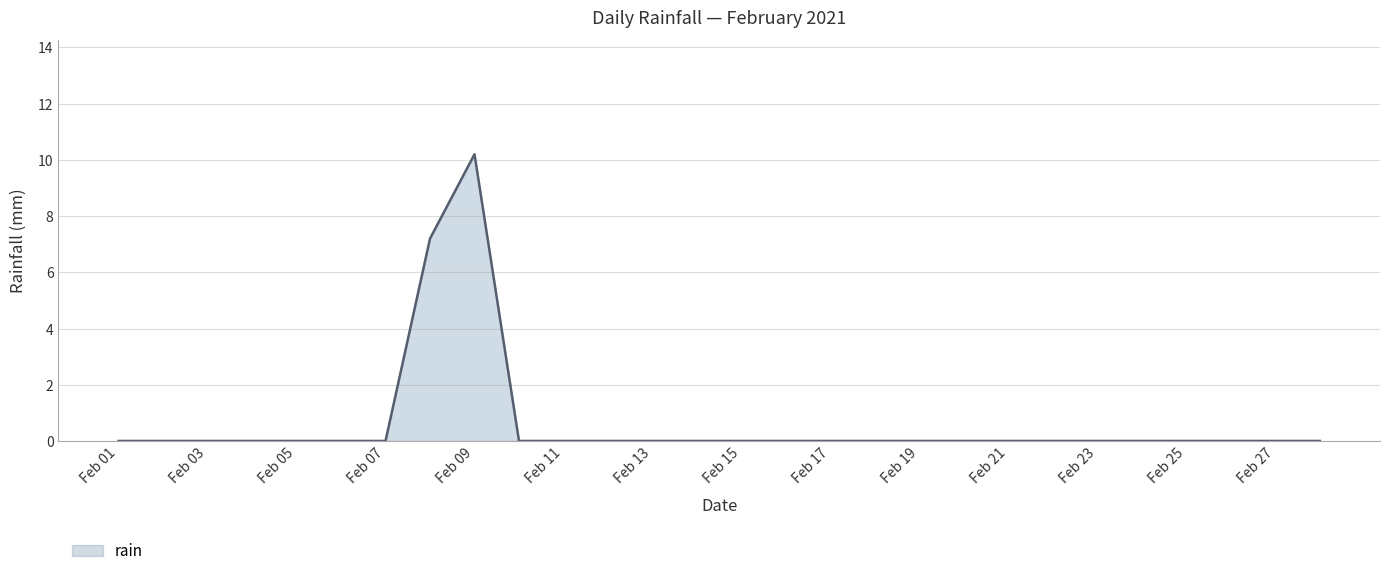

How many categories are shown in the chart?

28